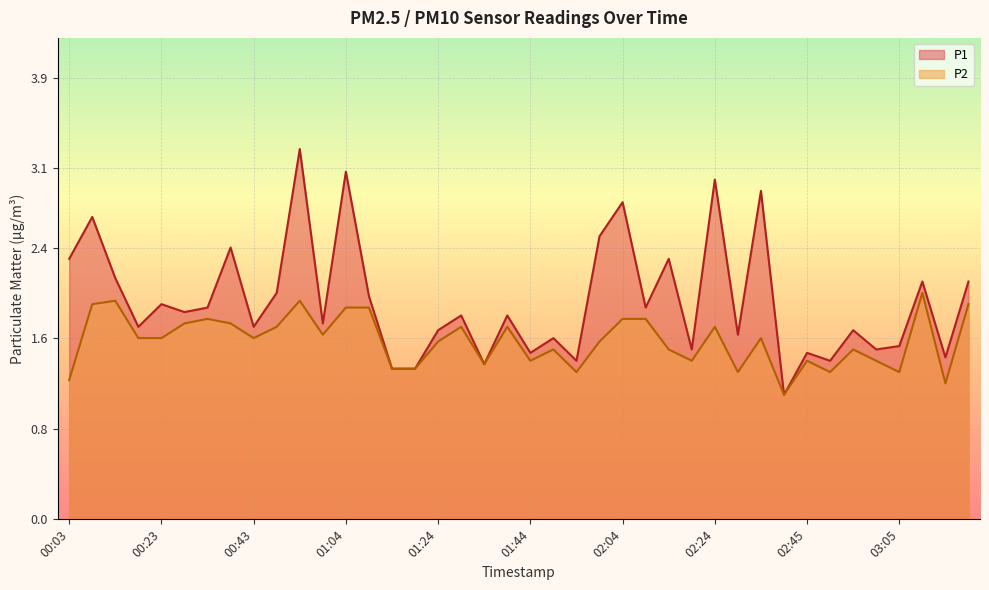

What is the difference between the maximum and minimum values in the P2 series?

0.9